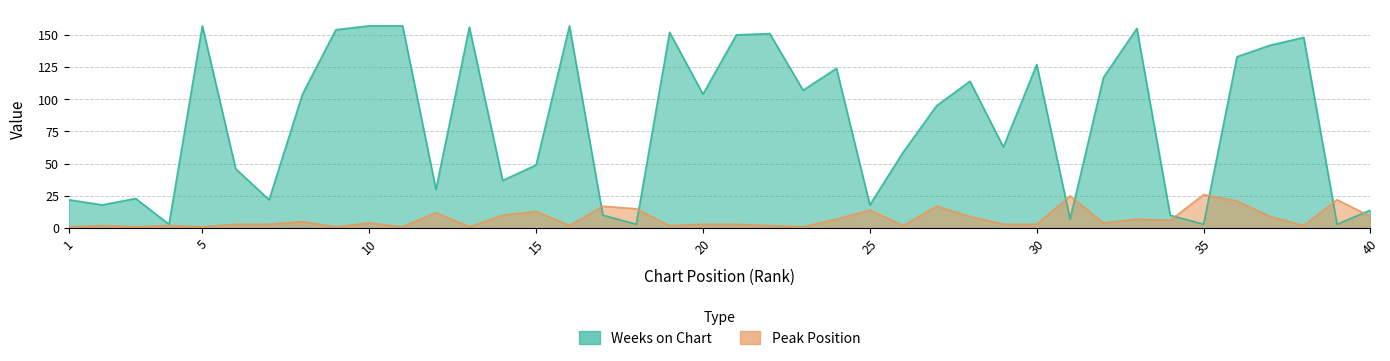

Is it true that Weeks on Chart equals 74 at 9?

False